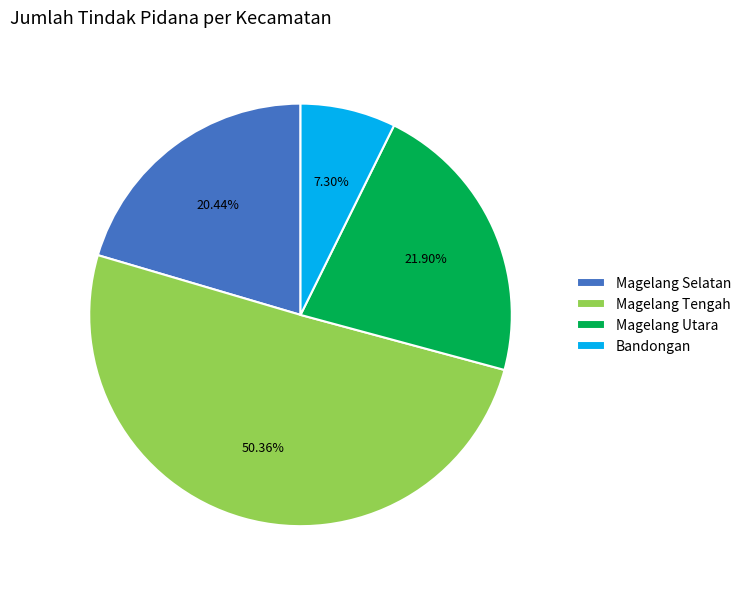

To the nearest percent, what is the average slice percentage?

25%